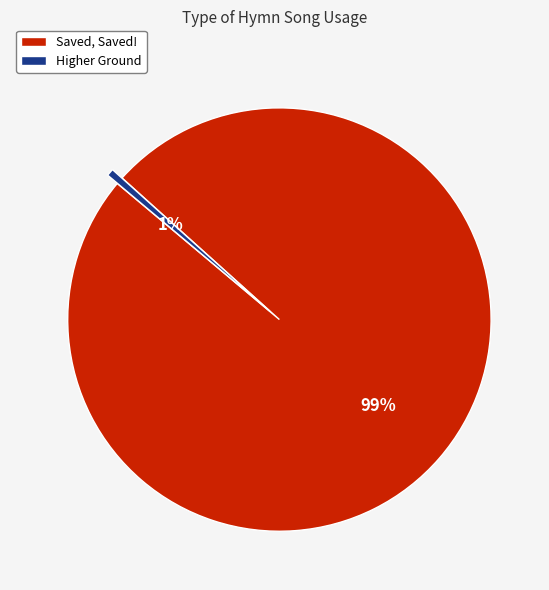

To the nearest percent, what portion does Saved, Saved! represent?

99%